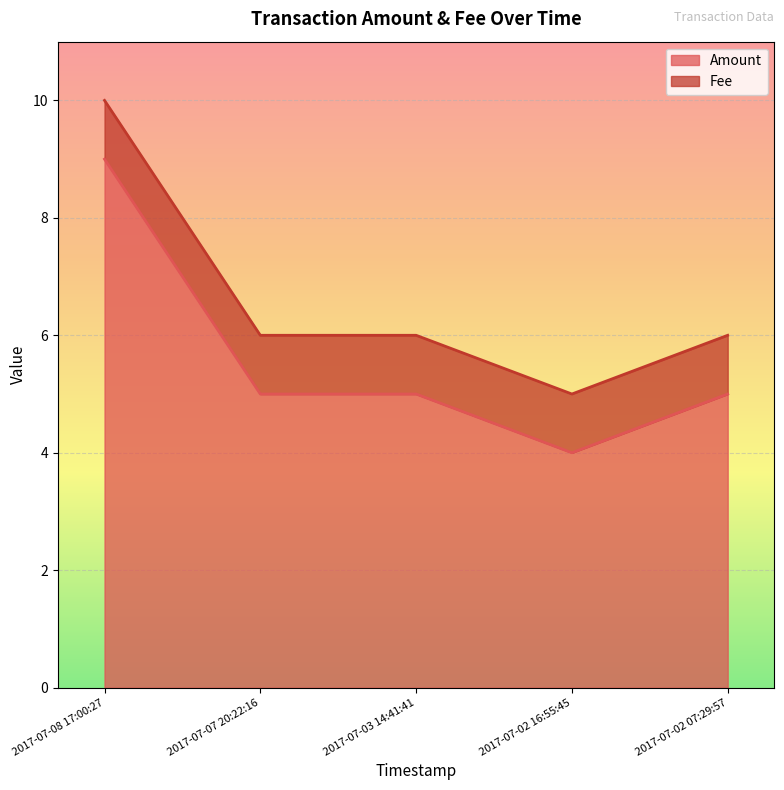

At which label does the data first exceed 5?

2017-07-08 17:00:27